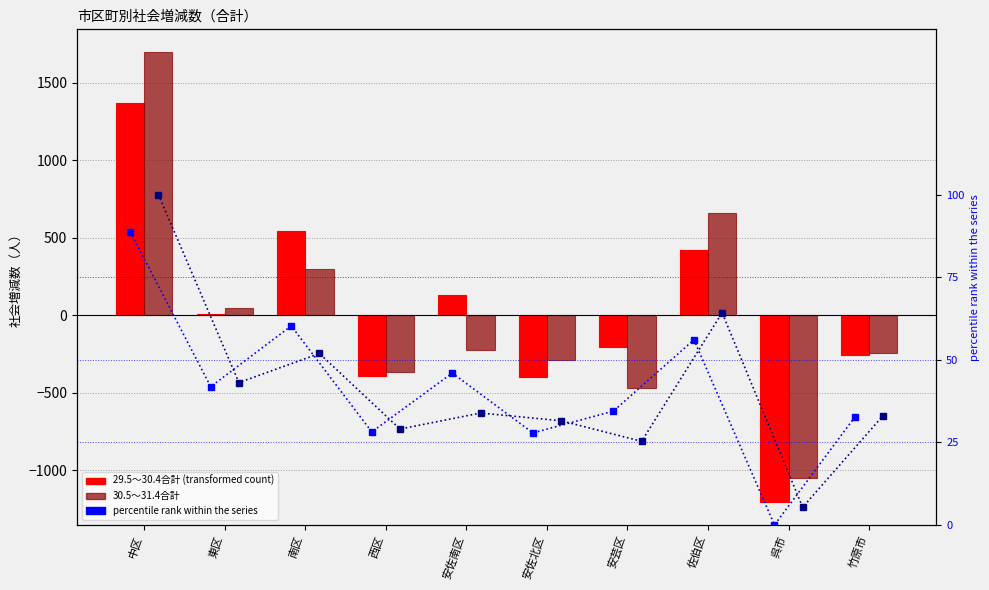

At which category does the chart reach its peak across all series?

中区